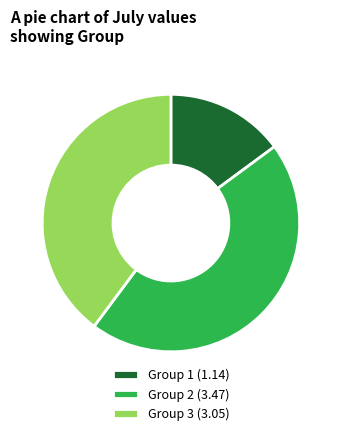

Is it true that Group 2 (3.47) is 59% of the pie?

False